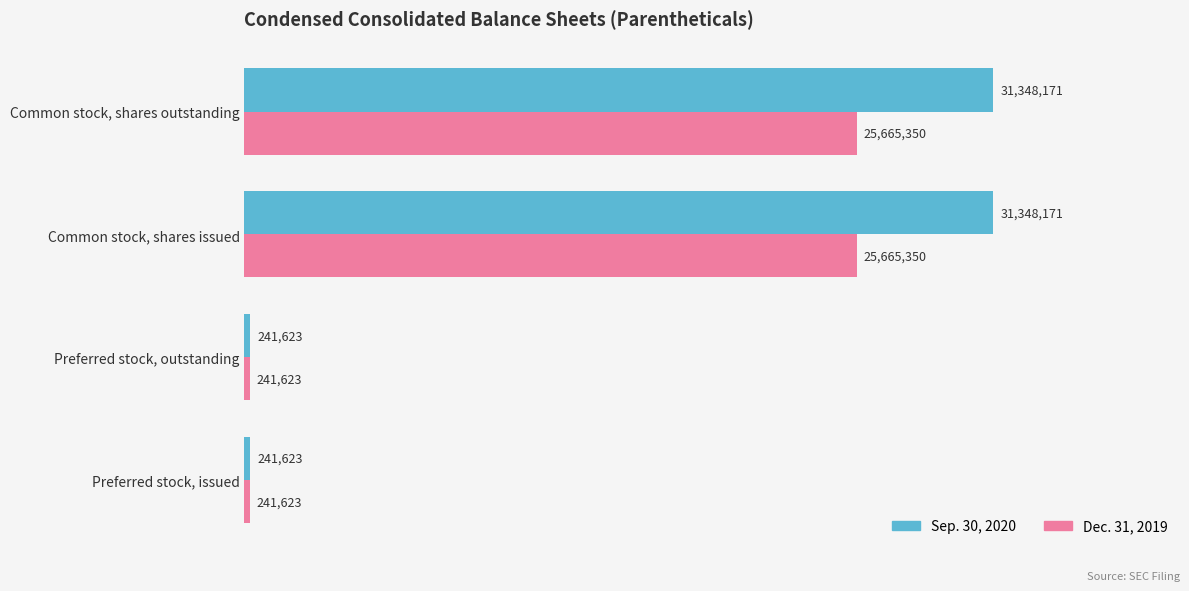

What are all the series names shown in the legend?

Sep. 30, 2020, Dec. 31, 2019